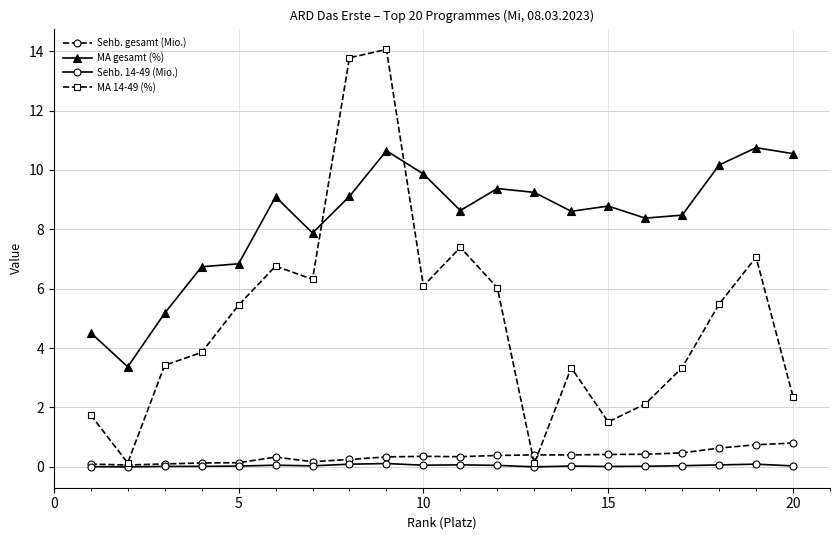

True or false: MA 14-49 (%) has more than 2 interior local peaks.

True